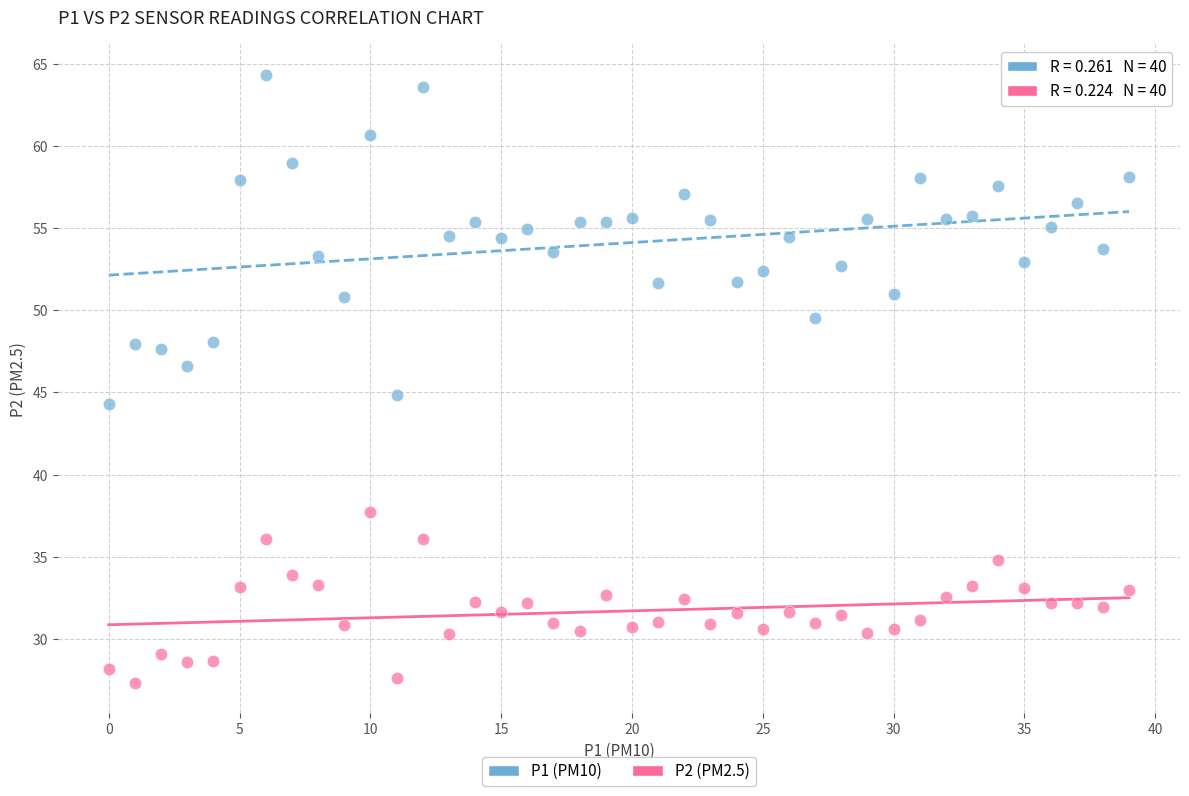

Which series reaches the maximum Y coordinate?

P1 (PM10)